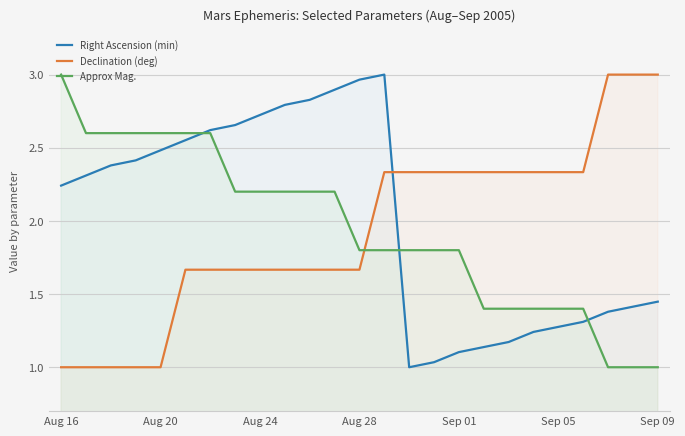

Which series has the largest total across all categories?

Right Ascension (min)